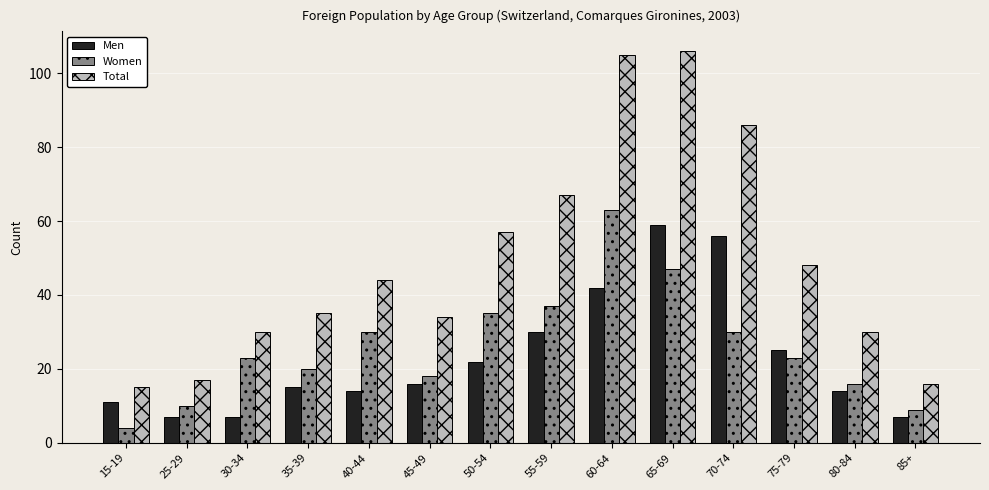

What is the average value of the Men series?

23